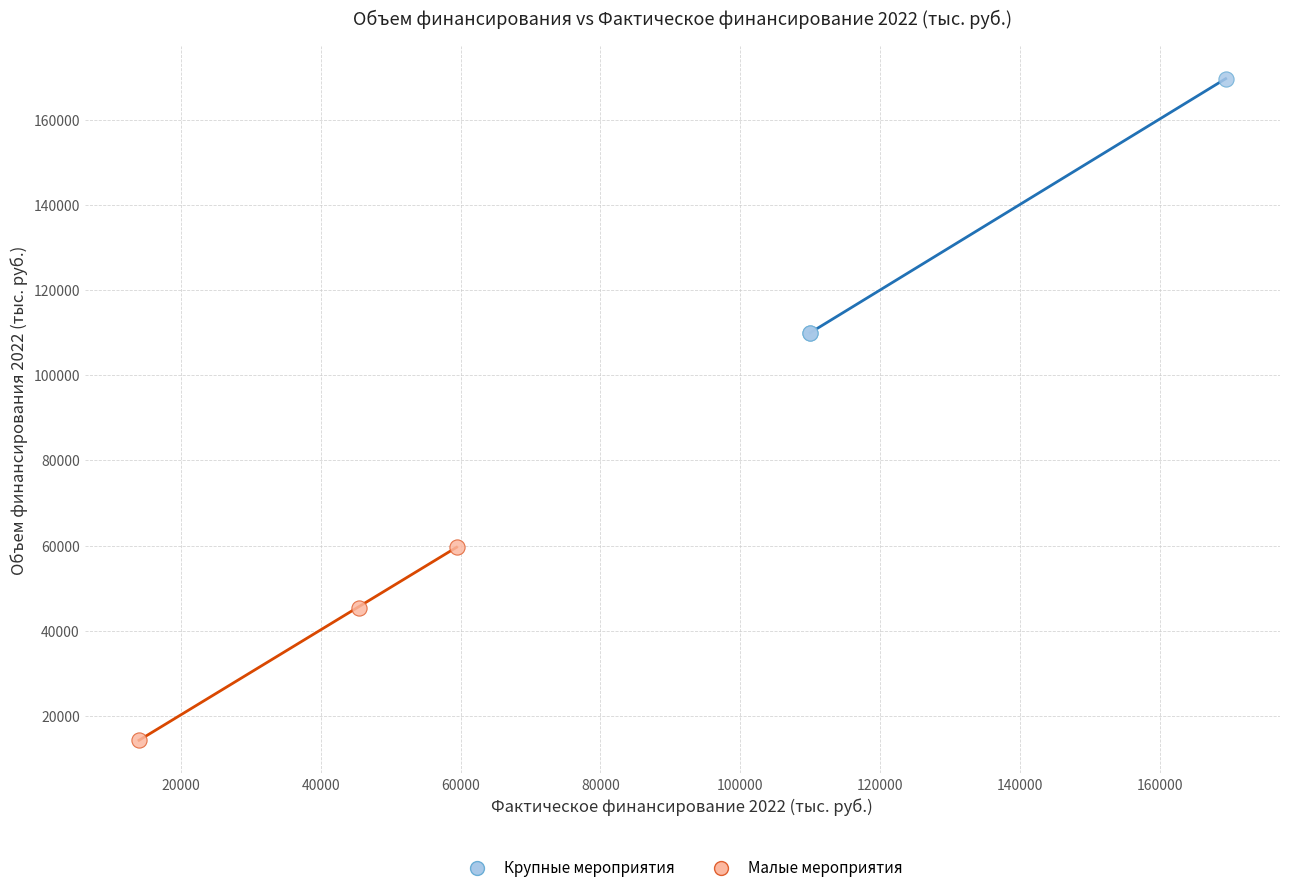

Which series reaches the minimum Y coordinate?

Малые мероприятия